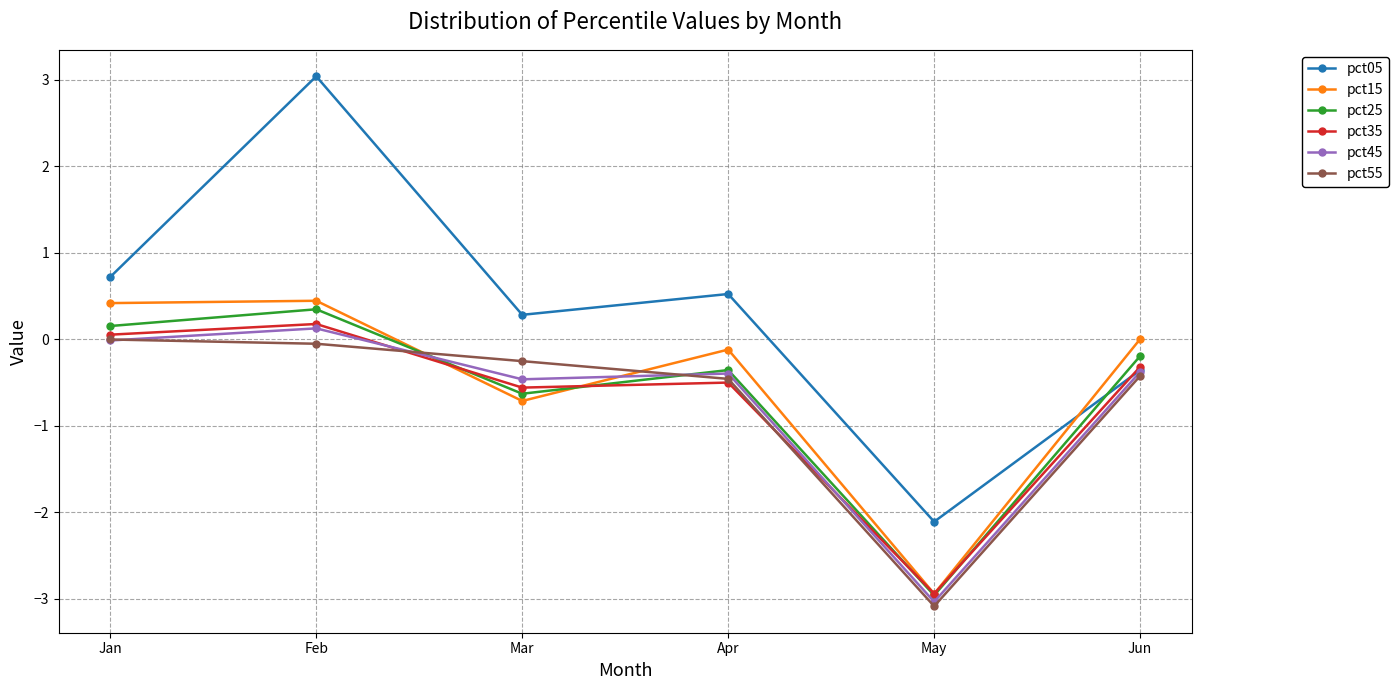

How many intersections are there between pct25 and pct55?

2